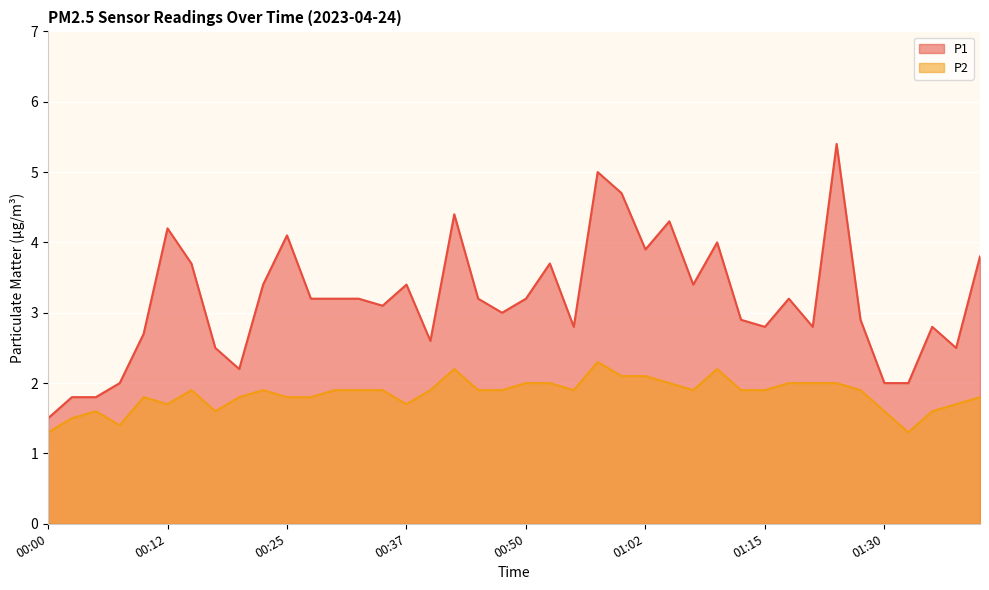

True or false: P1 and P2 intersect in this chart.

False